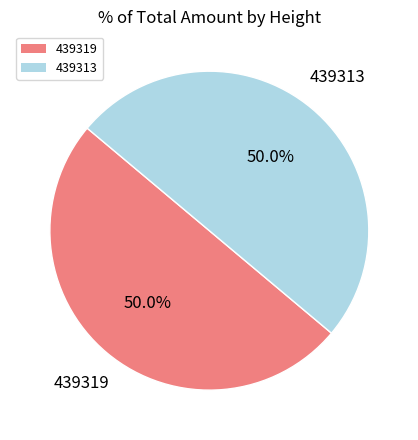

What percentage is NOT represented by 439313?

50.0%